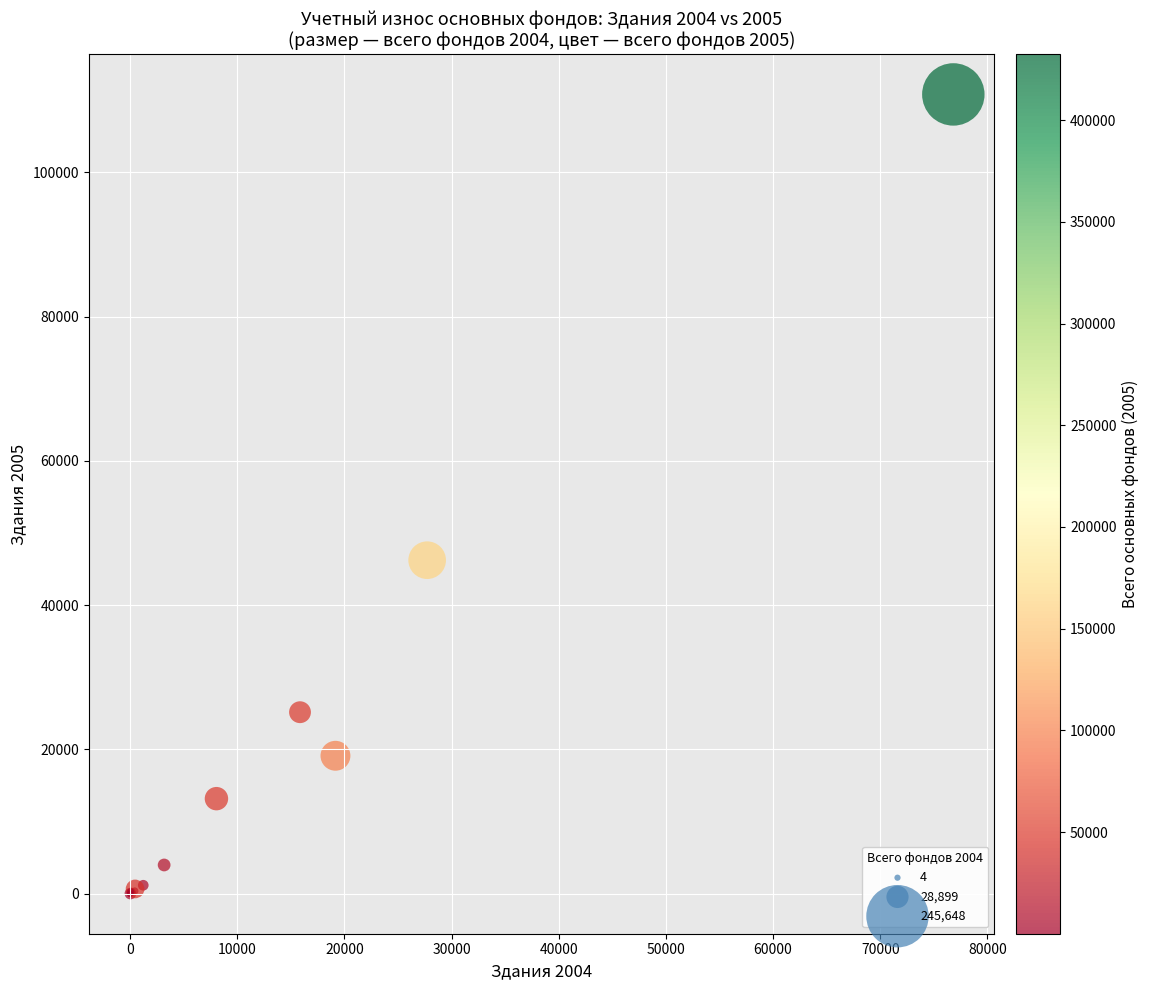

What Y value in the scatter plot is closest to 55405?

46242